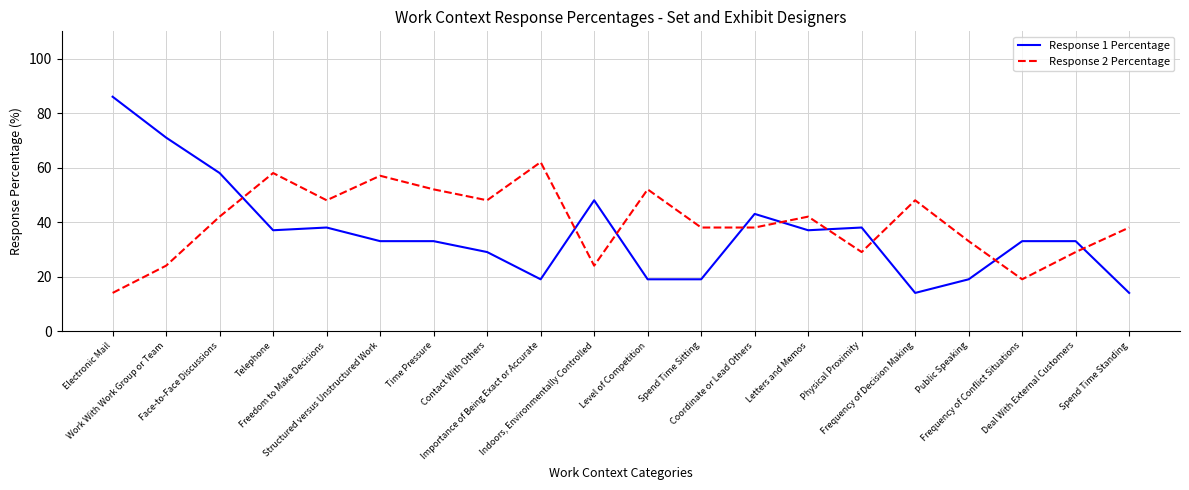

What position from the left is Deal With External Customers?

19